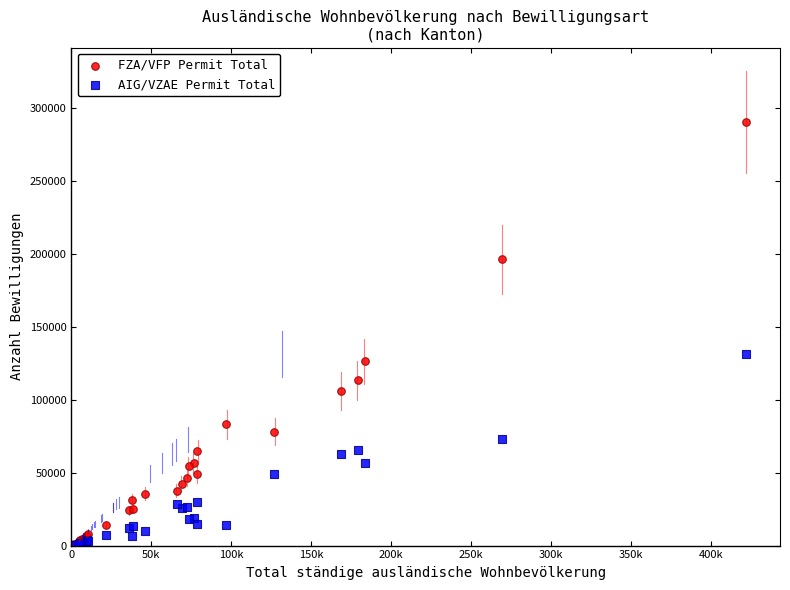

In the FZA/VFP Permit Total series, what Y value is closest to 145769?

126289